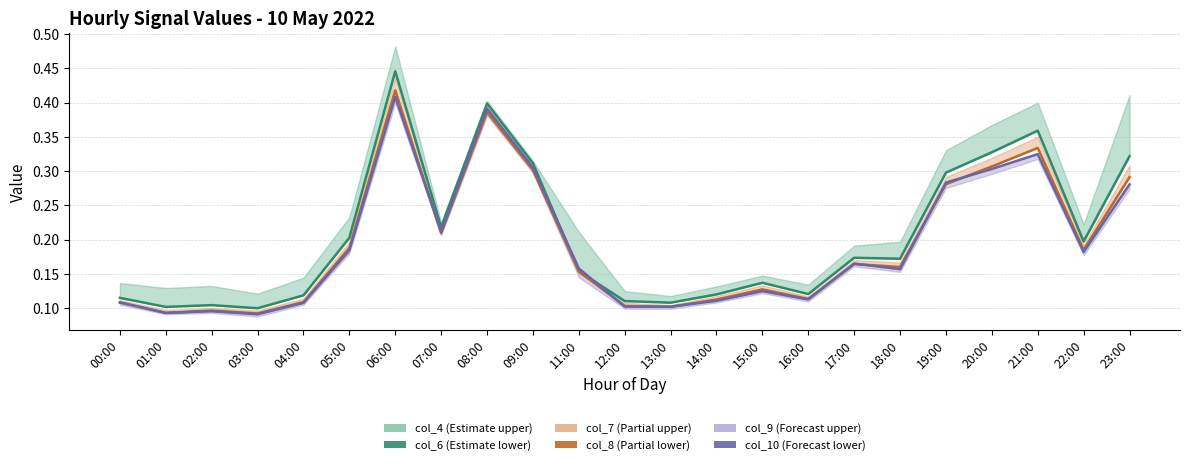

How many interior local valleys does the col_8 series have?

7